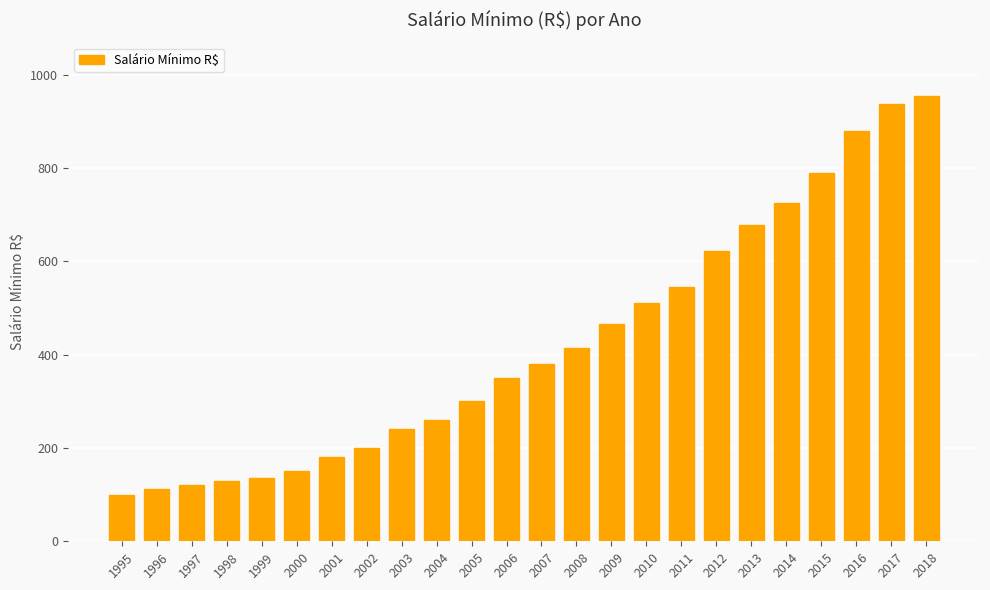

What is the difference between the maximum and minimum values?

854